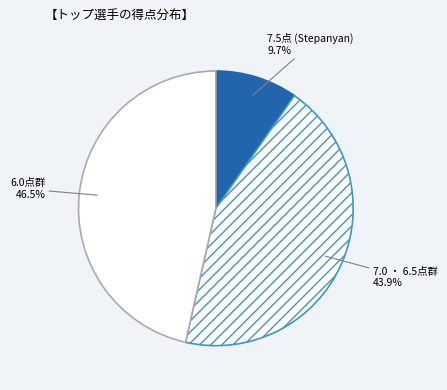

Rank the categories by value from highest to lowest.

6.0点群, 7.0 ・ 6.5点群, 7.5点 (Stepanyan)